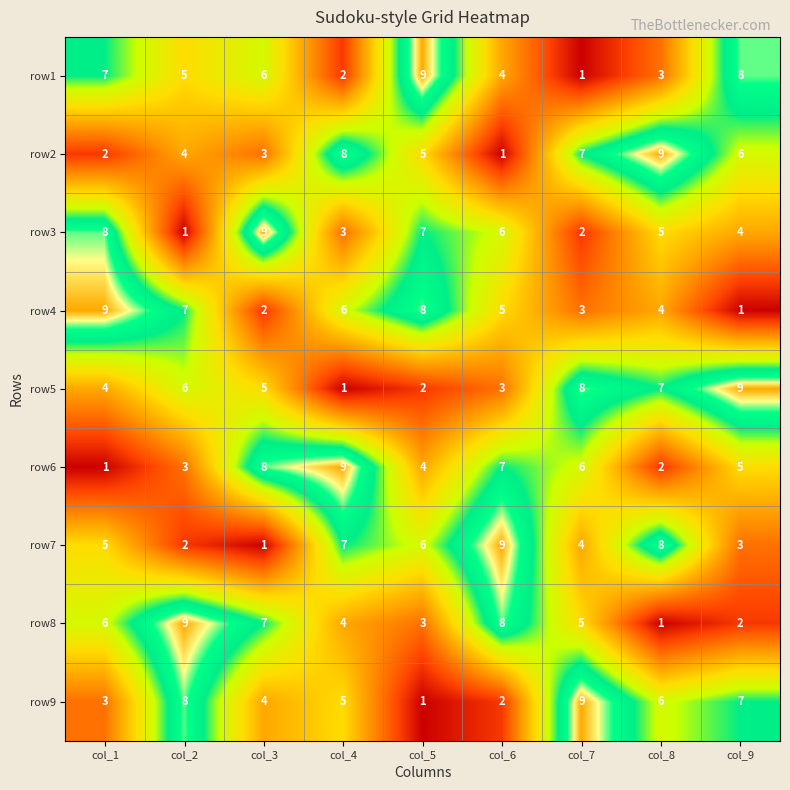

Between col_2 and col_3, which series saw the biggest shift?

row3